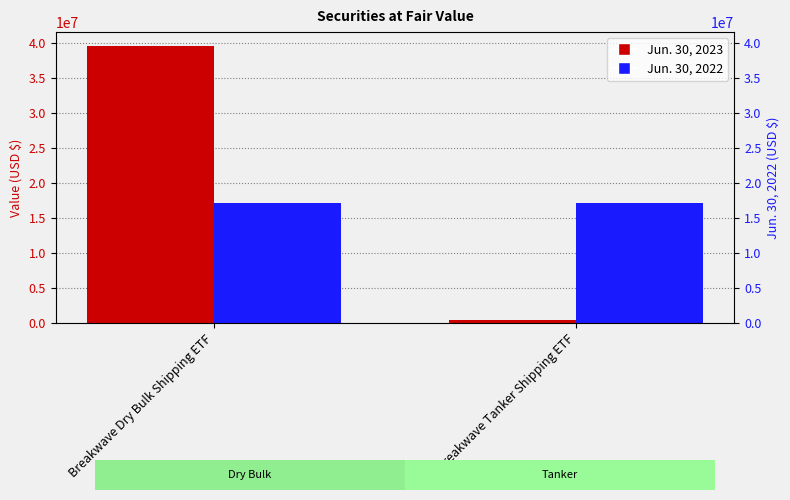

What is the sum of all Jun. 30, 2023 values?

40066908